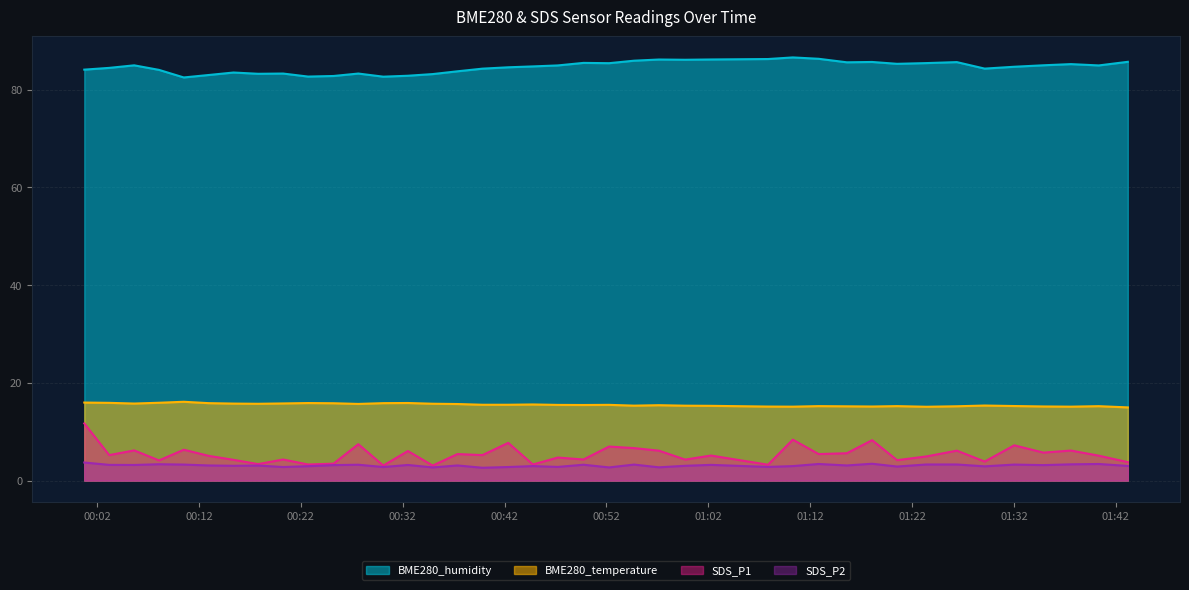

Which label corresponds to the largest value in the chart?

2022/06/12 01:10:18